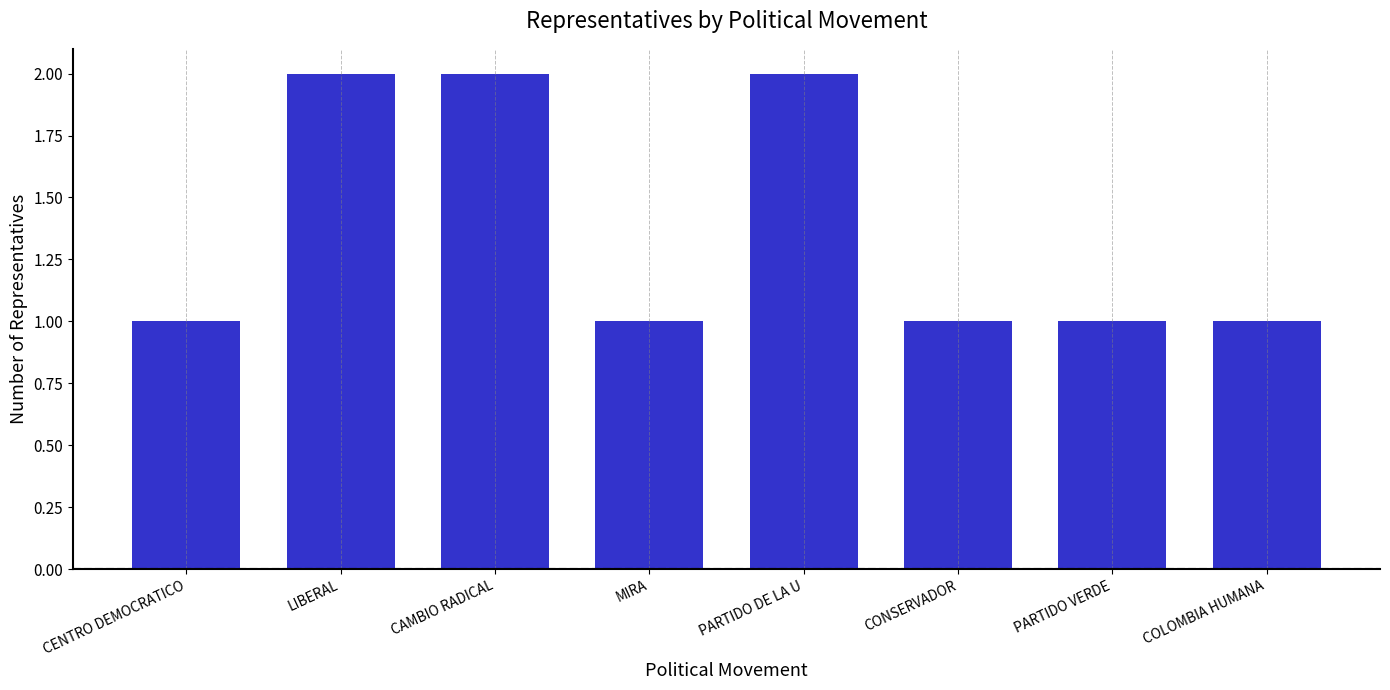

Are the bars grouped side by side (vs. stacked)?

No